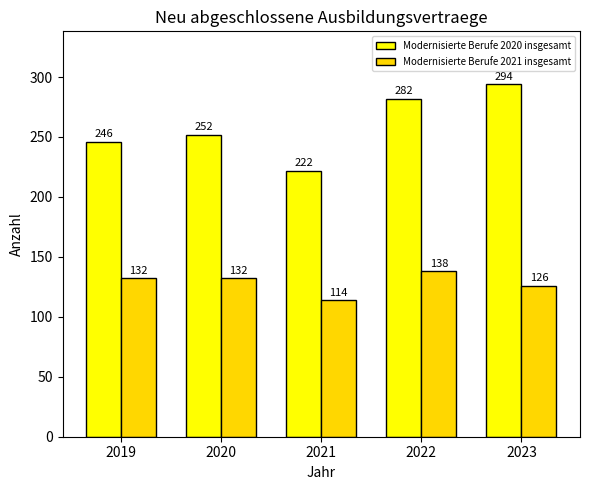

How many values in the Modernisierte Berufe 2021 insgesamt series are below 132?

2